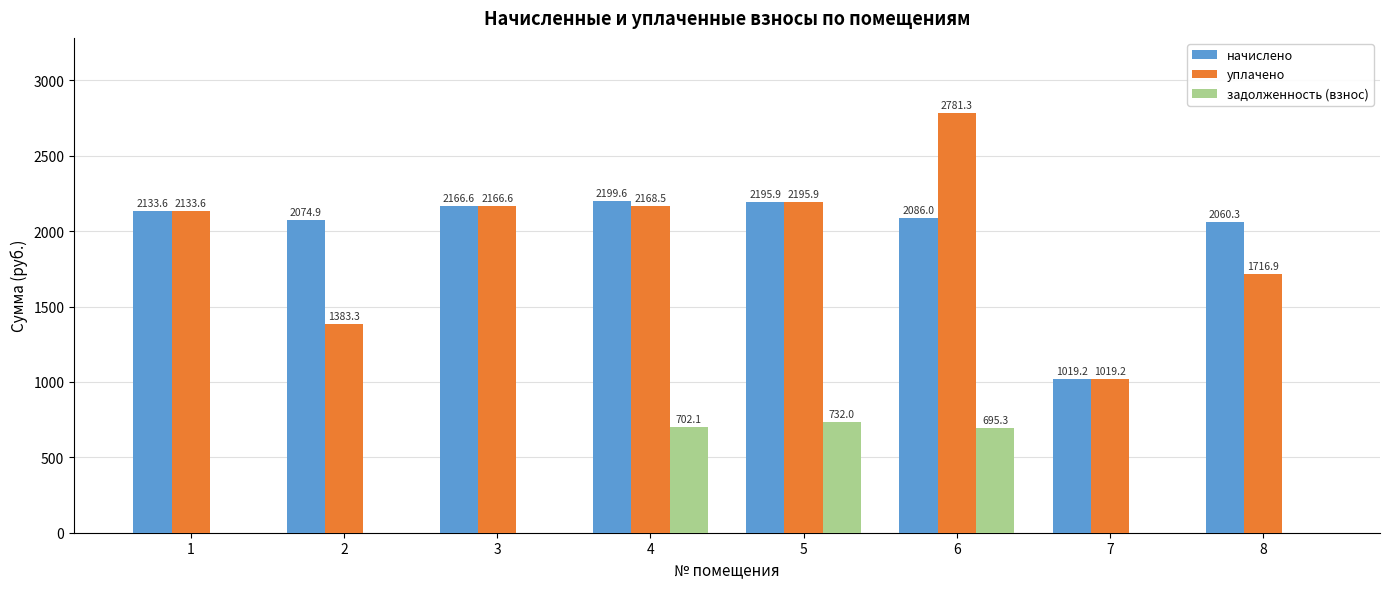

Is it true that начислено equals 669.7 at 6?

False